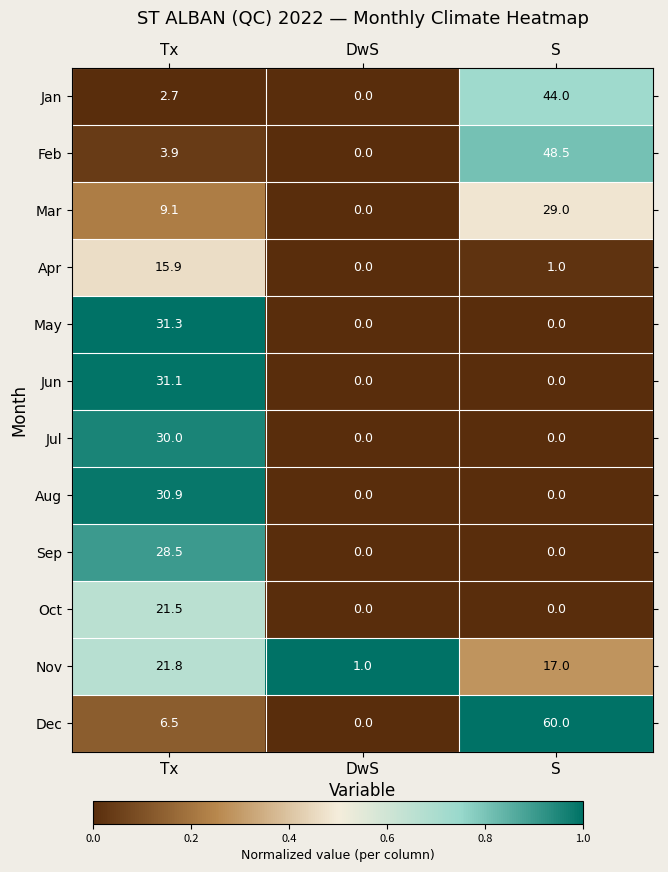

Where does the Jan series first go above 2?

Tx